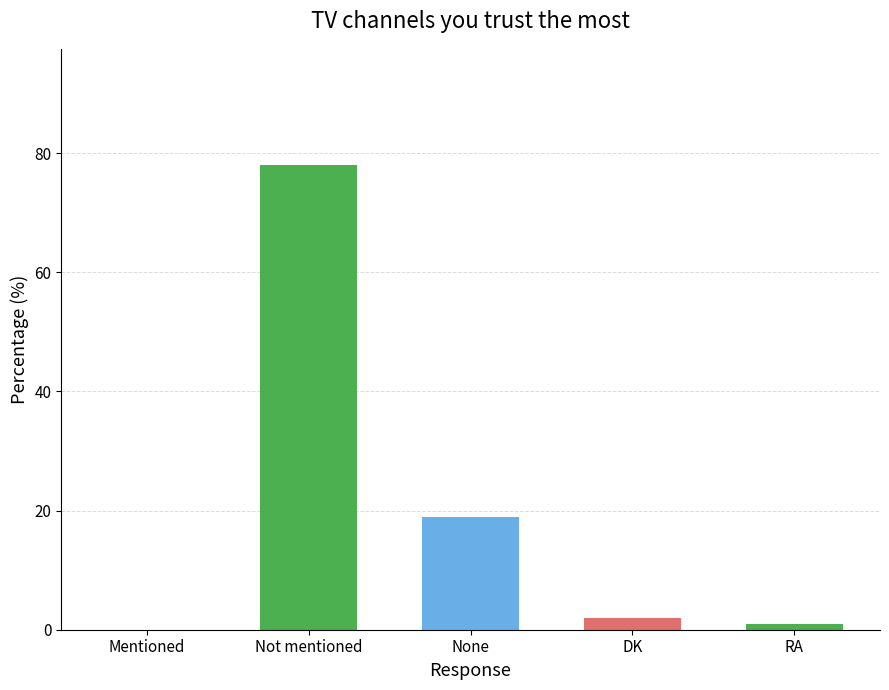

True or false: the data shows -46 at Mentioned.

False